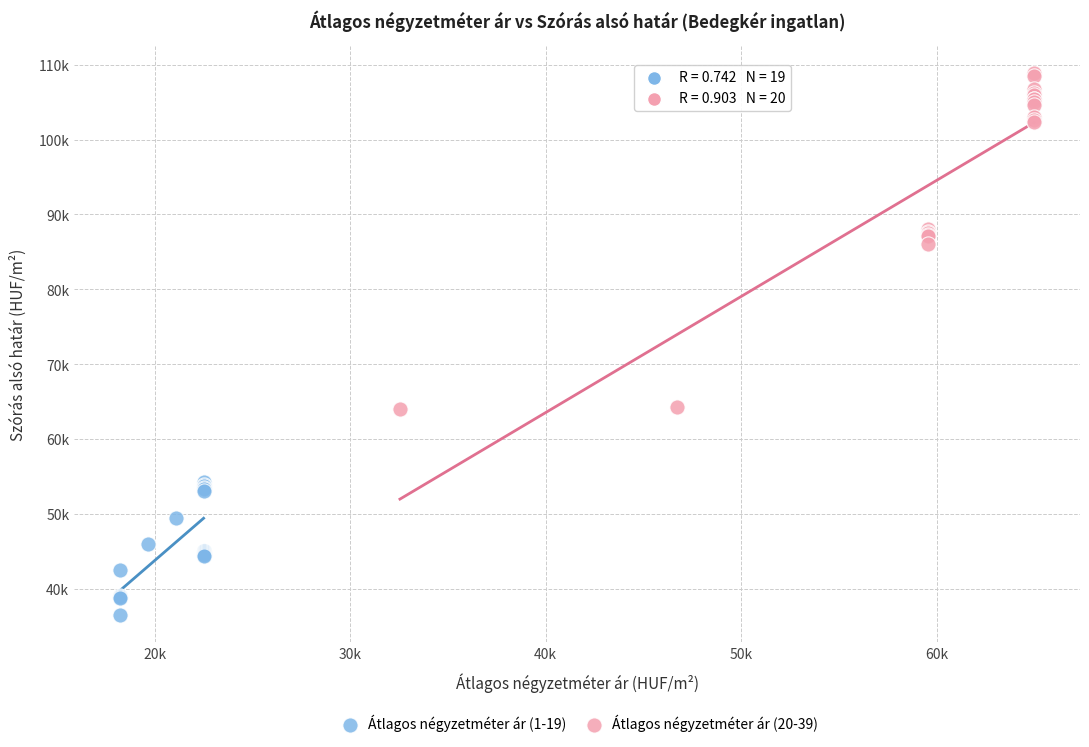

Which series reaches the minimum Y coordinate?

Átlagos négyzetméter ár (1-19)